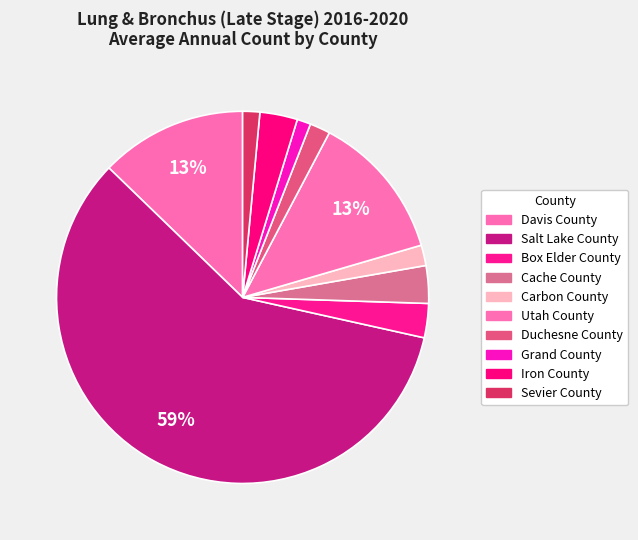

Is Davis County the majority of the pie?

No